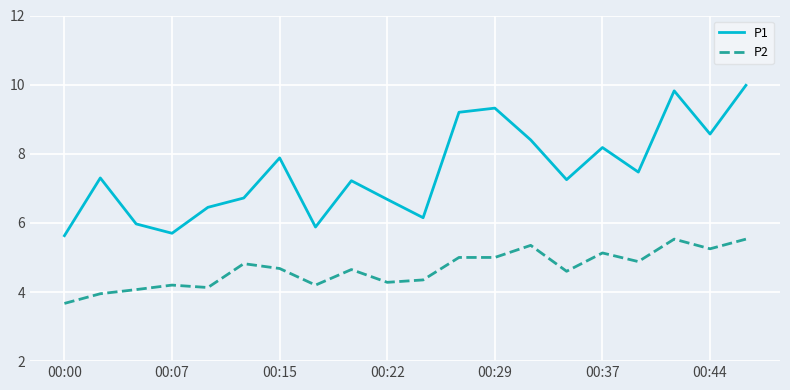

What is the maximum value for P2?

5.5